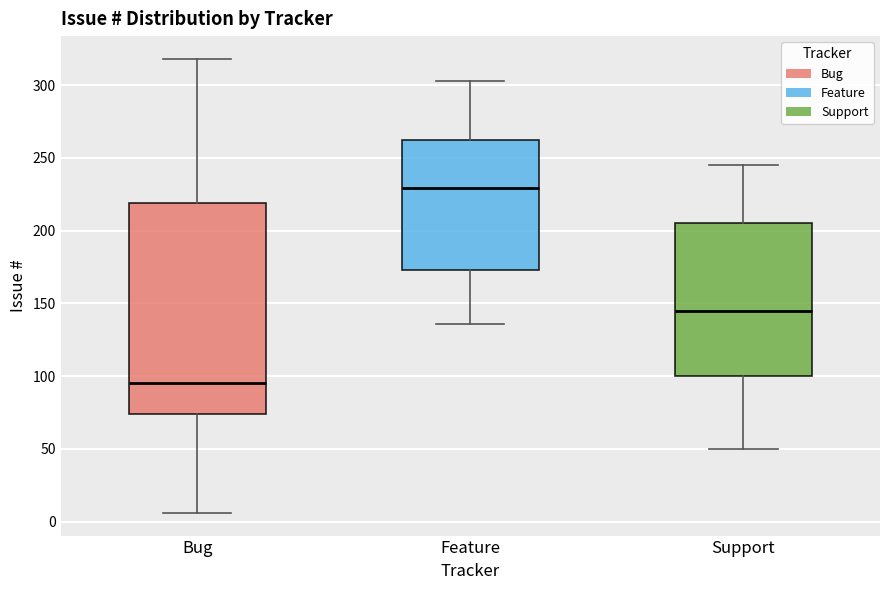

Reading left to right, read every box against the y-axis: the position of its median line, the range the box covers, and the ends of its whiskers. The values are not printed on the chart, so give them approximately, as read against the axis.

Bug: median 95, box 75 to 220, whiskers 5 to 320
Feature: median 230, box 175 to 260, whiskers 135 to 305
Support: median 145, box 100 to 205, whiskers 50 to 245